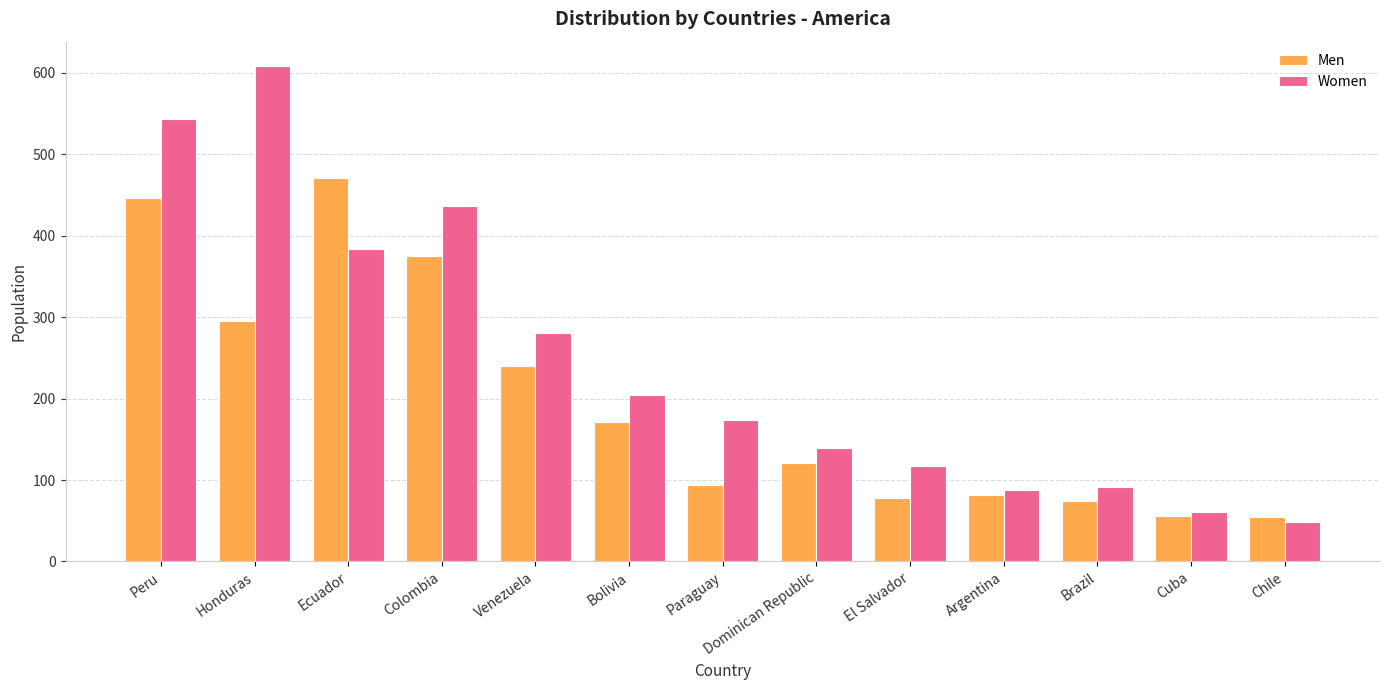

List the series in order of their peak value, lowest first.

Men, Women